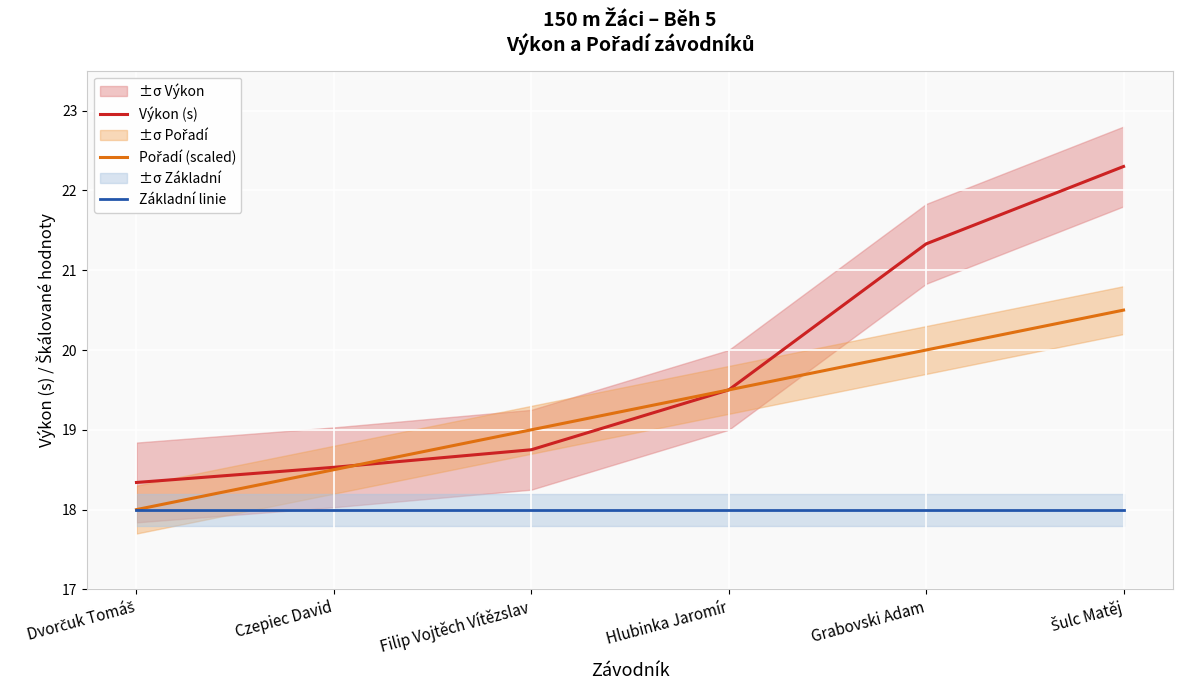

What is the sum of the Základní linie values at Dvorčuk Tomáš and Šulc Matěj?

36.0